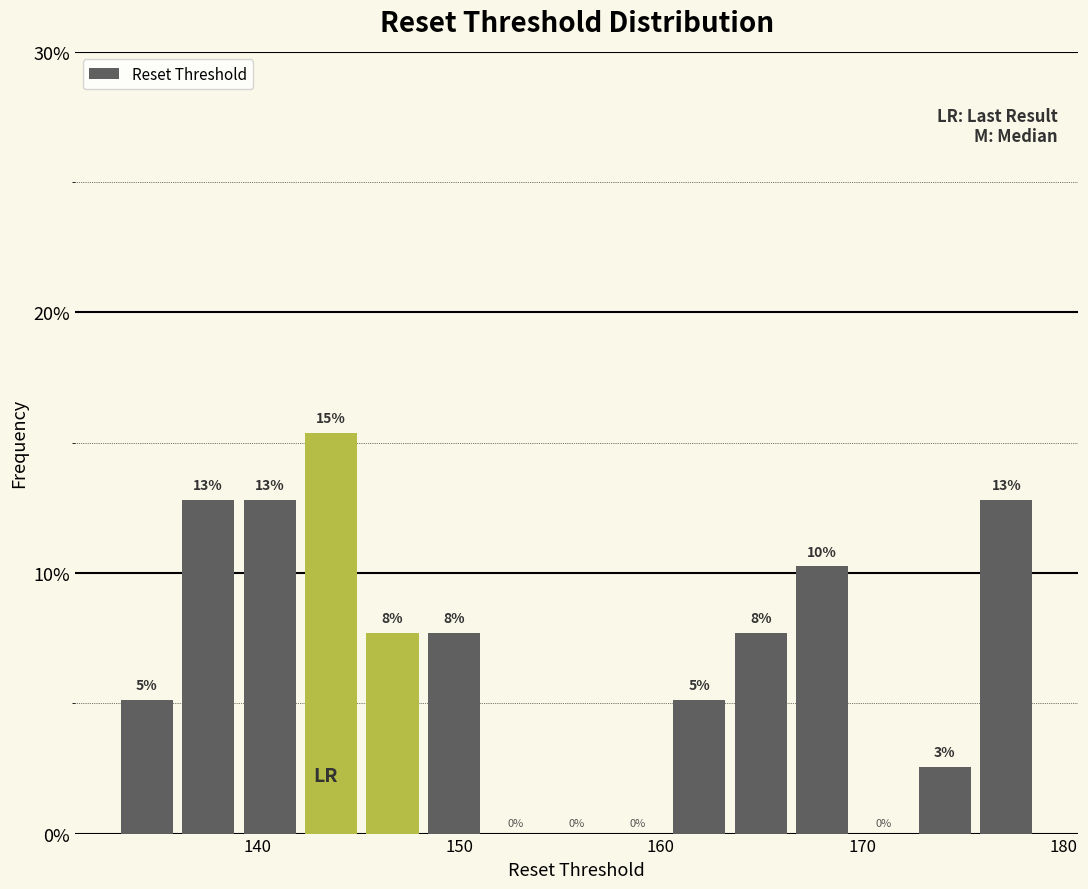

Around what value on the x-axis is the tallest bar? Give the approximate position of its centre, as read against the axis.

144